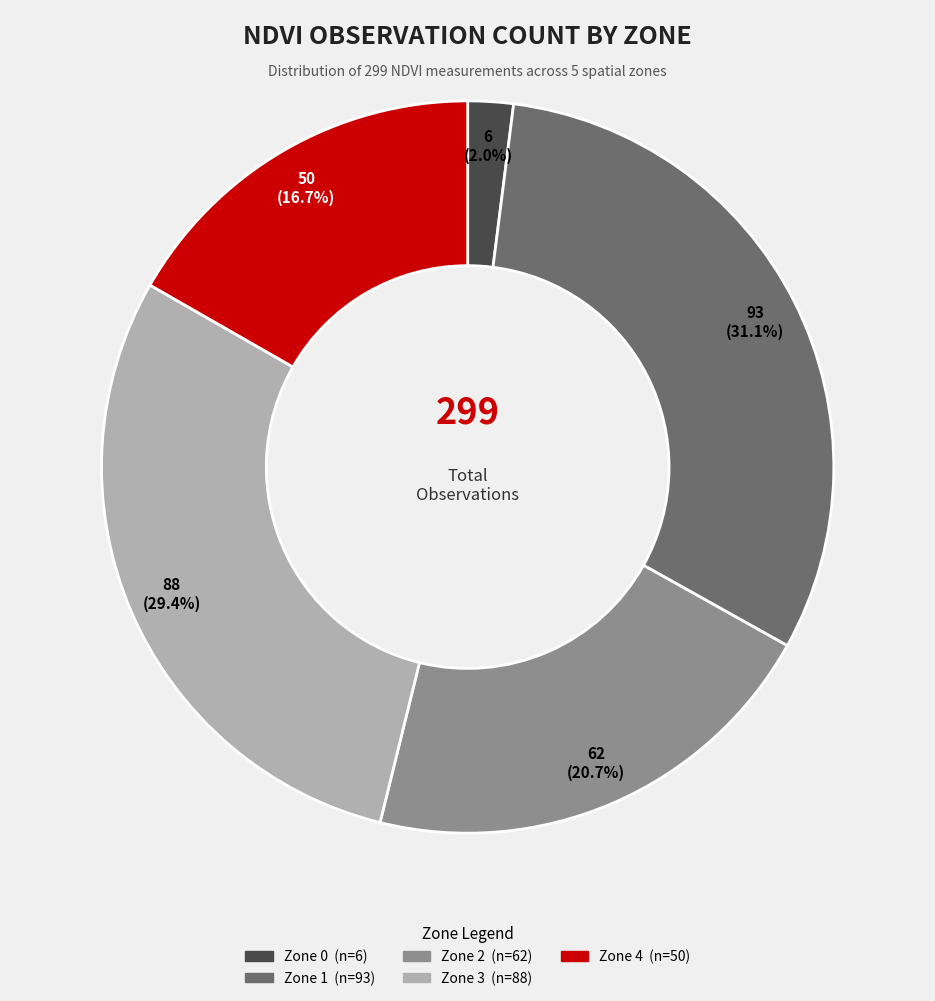

How many slices are in this pie chart?

5